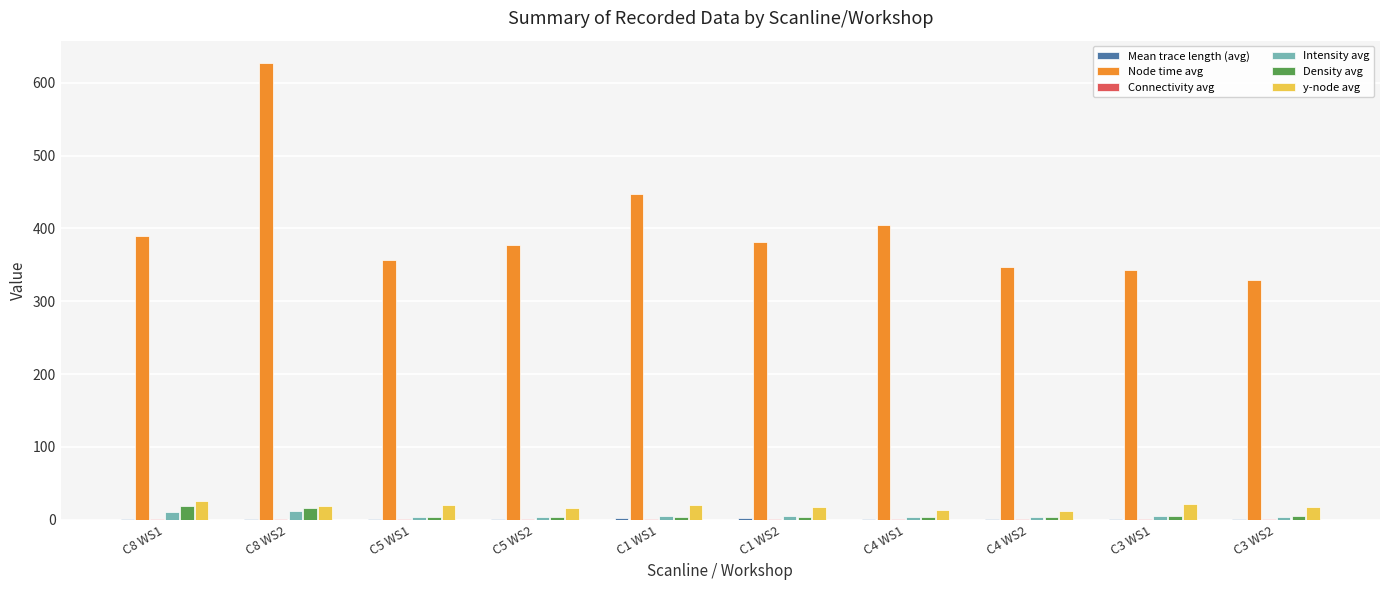

Which series has the largest total across all categories?

Node time avg